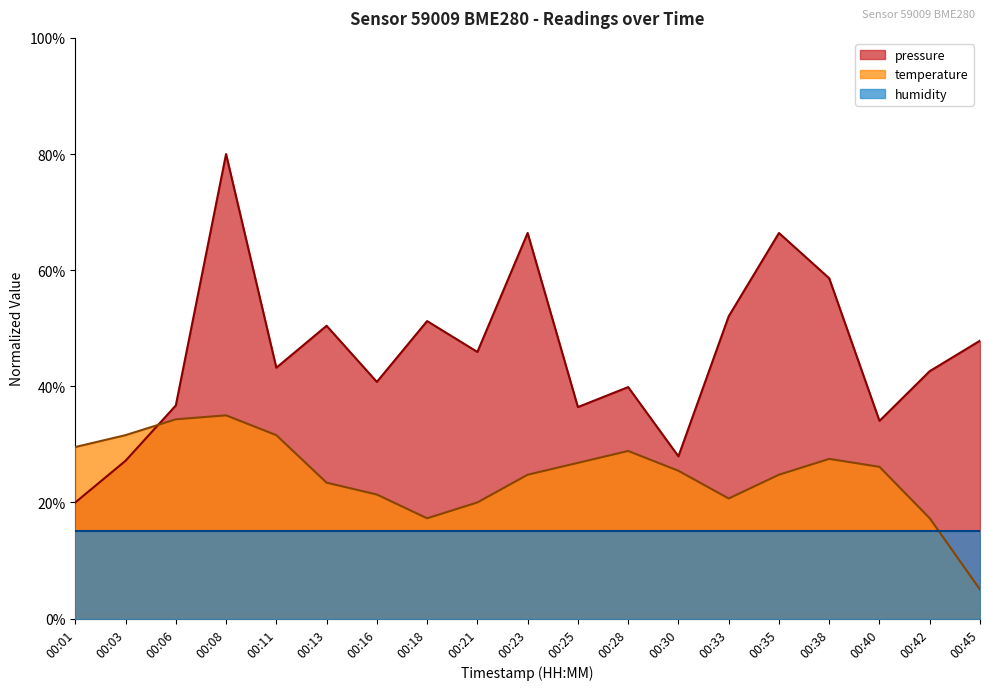

Between 00:25 and 00:28, which series saw the biggest shift?

pressure